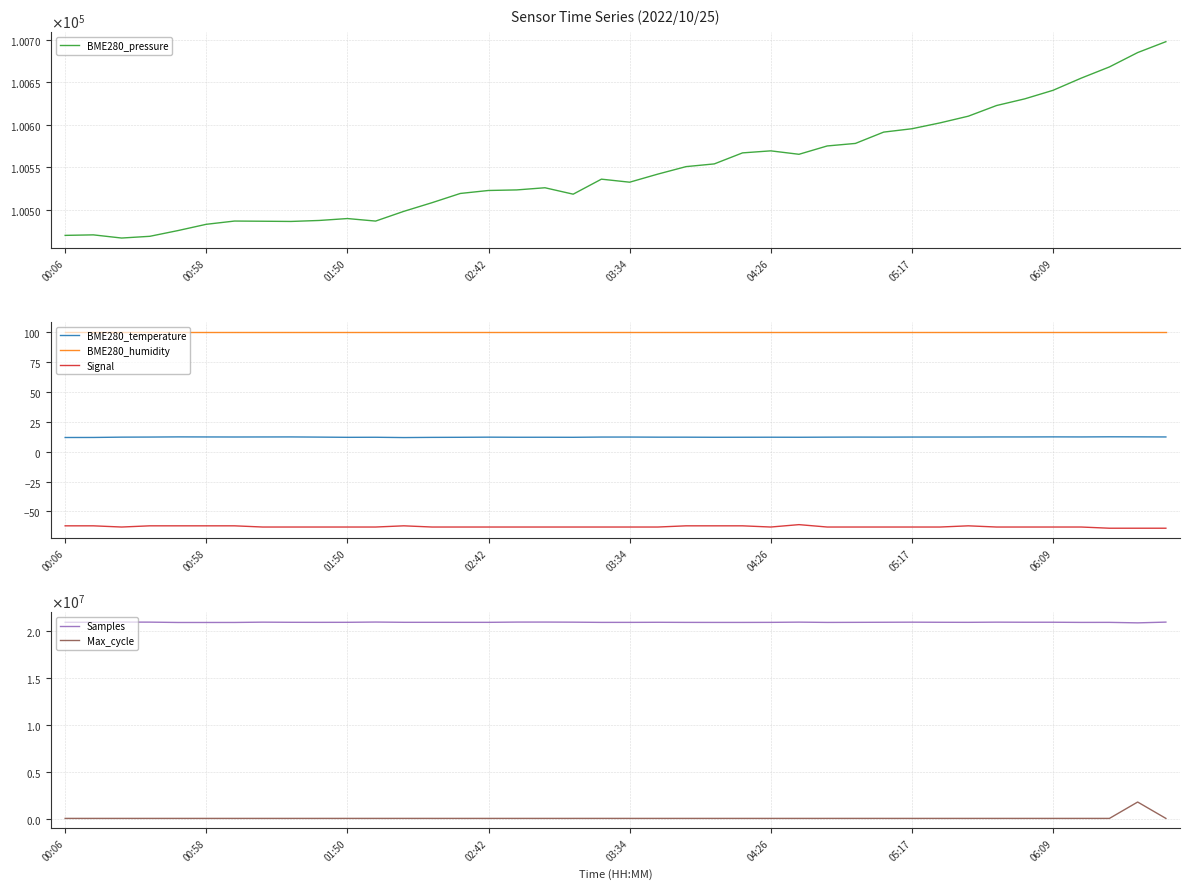

Which series has the widest spread of values?

Max_cycle